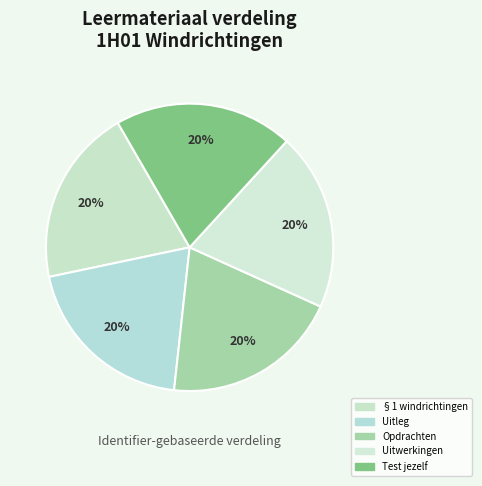

To the nearest percent, what percentage of the pie is Opdrachten?

20%